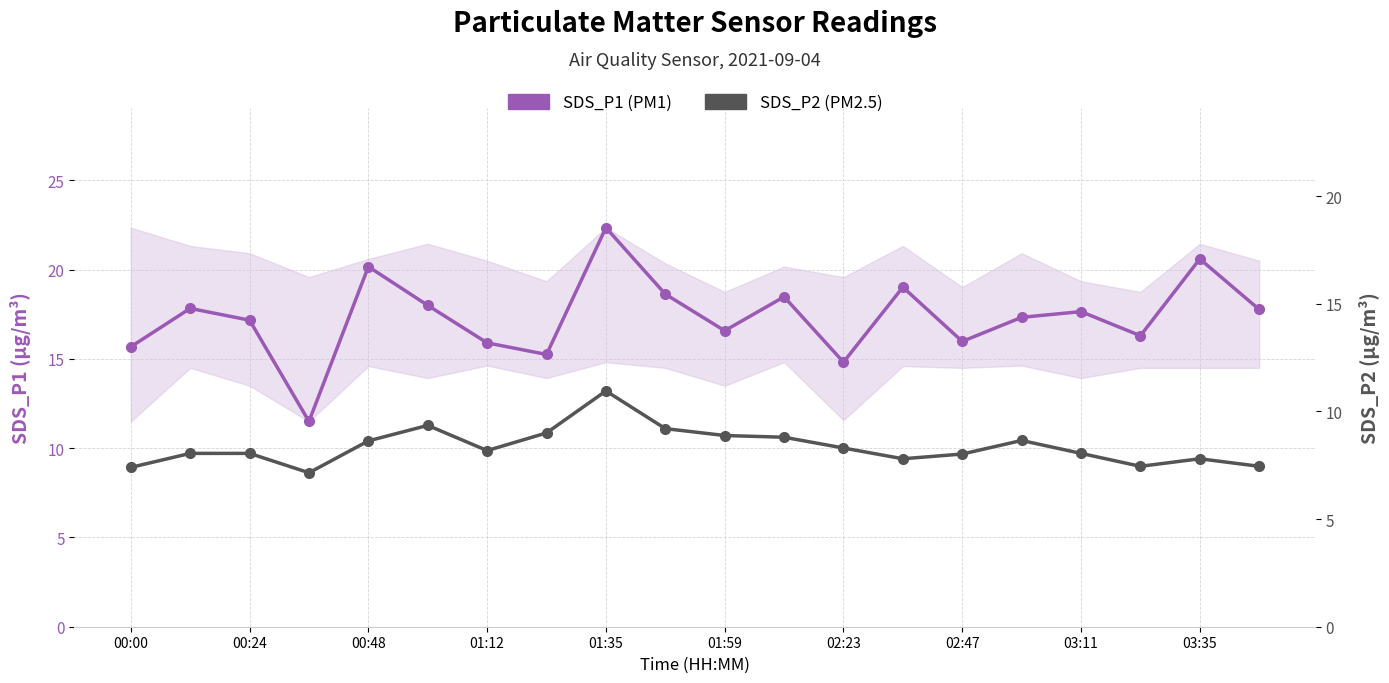

True or false: SDS_P1 (PM1) and SDS_P2 (PM2.5) intersect in this chart.

False